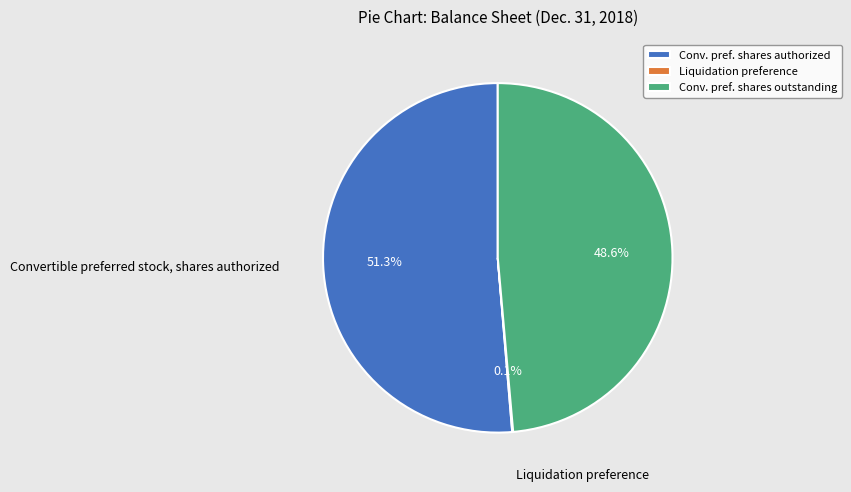

Between Conv. pref. shares authorized and Conv. pref. shares outstanding, which is larger?

Conv. pref. shares authorized